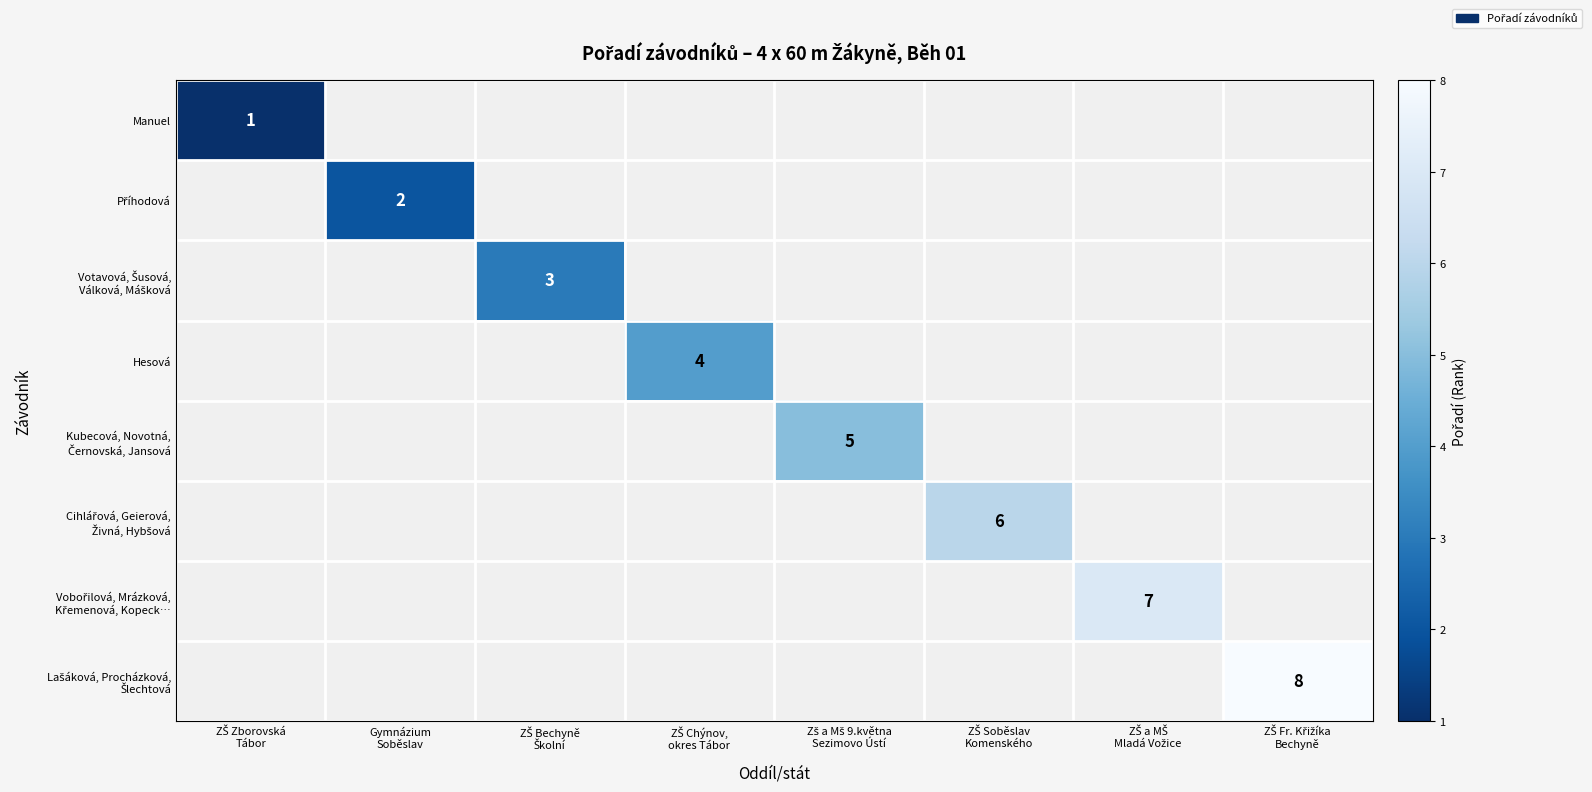

Count the number of categories in the chart.

8